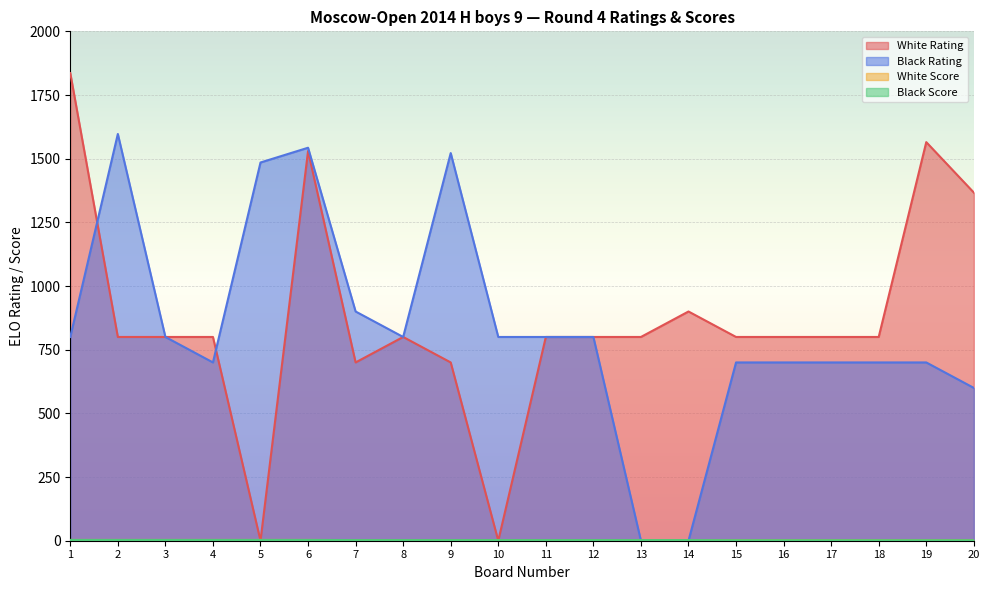

Which category has the lowest value in the White Score series?

14